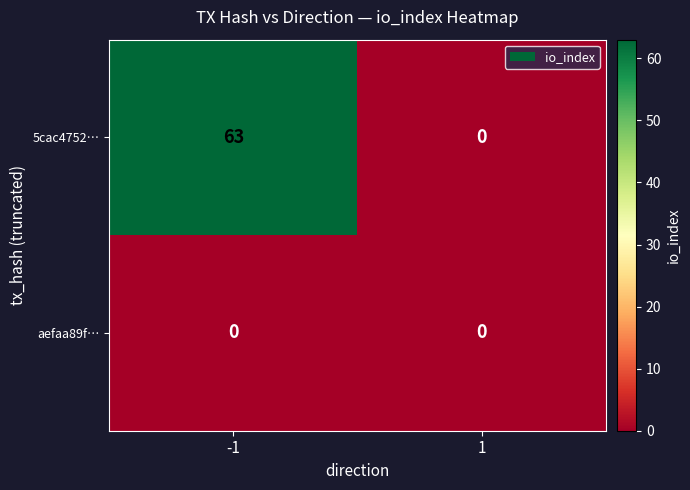

Which series has the widest spread of values?

5cac4752…